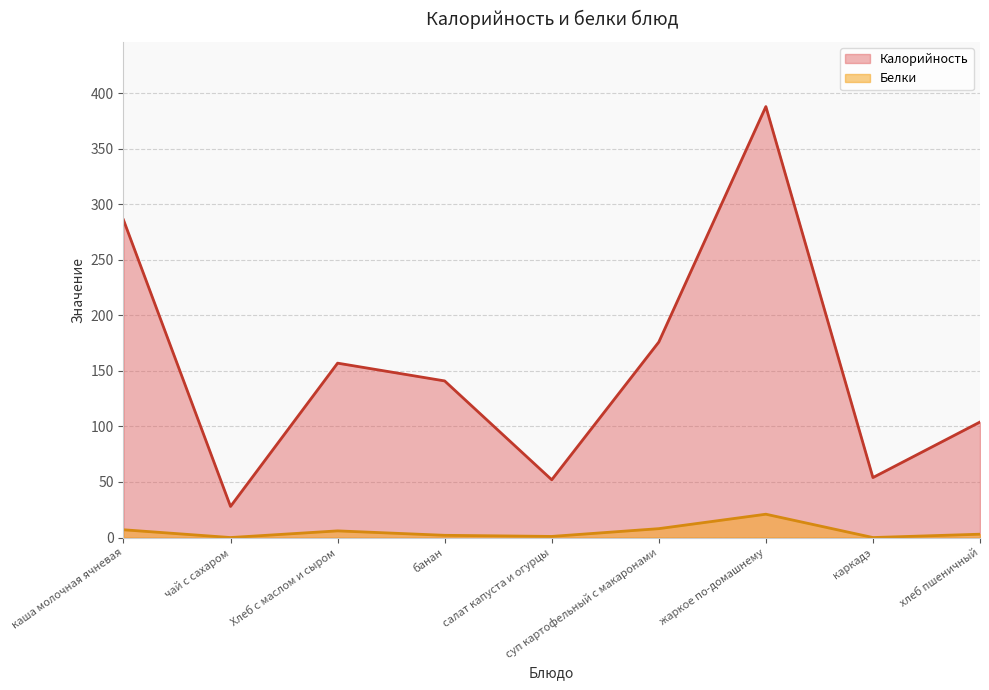

How many categories are shown in the chart?

9